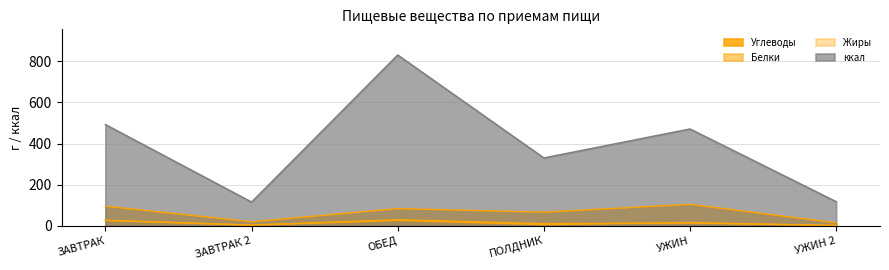

Is it true that Жиры equals 26.3 at ОБЕД?

True